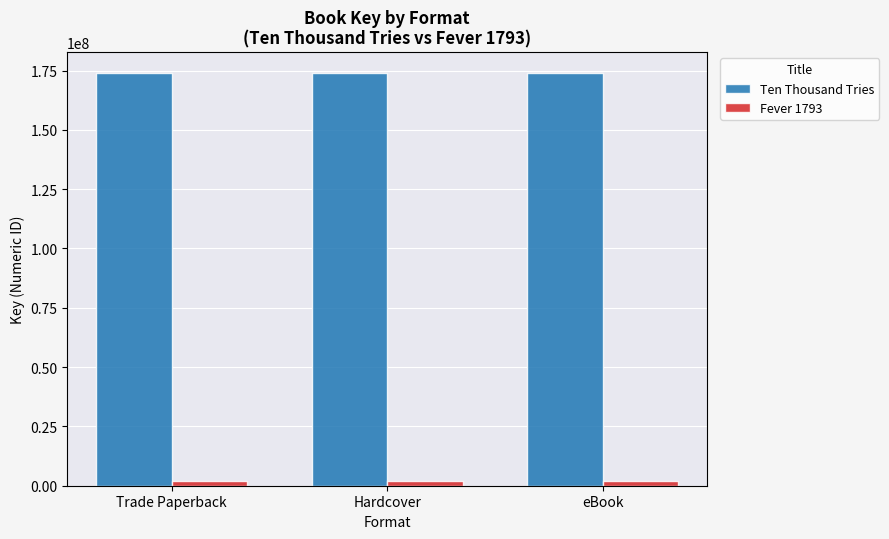

Are the bars horizontal?

No